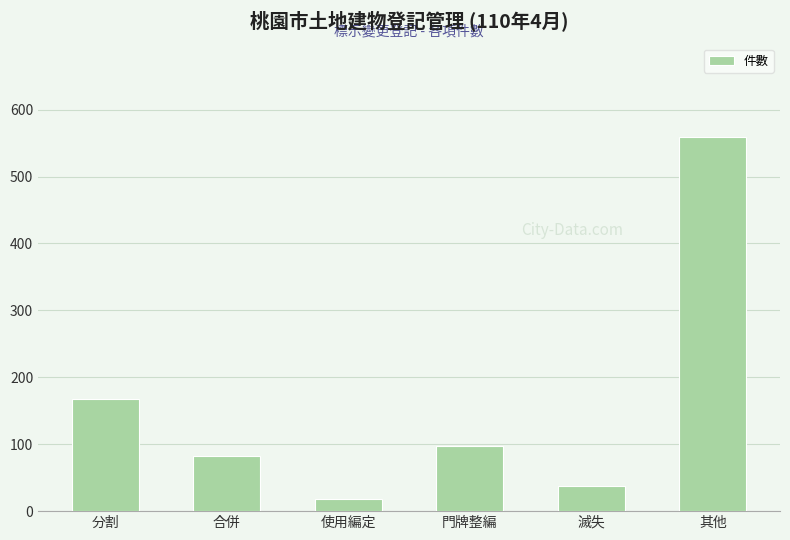

Where does the data first go above 98?

分割